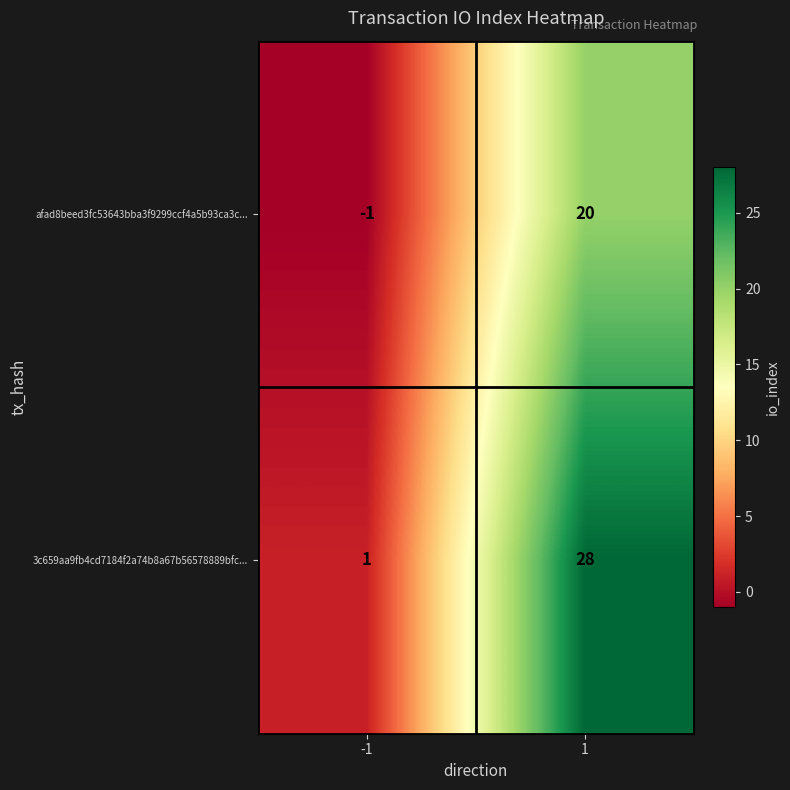

The 3c659aa9fb4cd7184f2a74b8a67b56578889bfc... series shows 18 at 1. True or false?

False